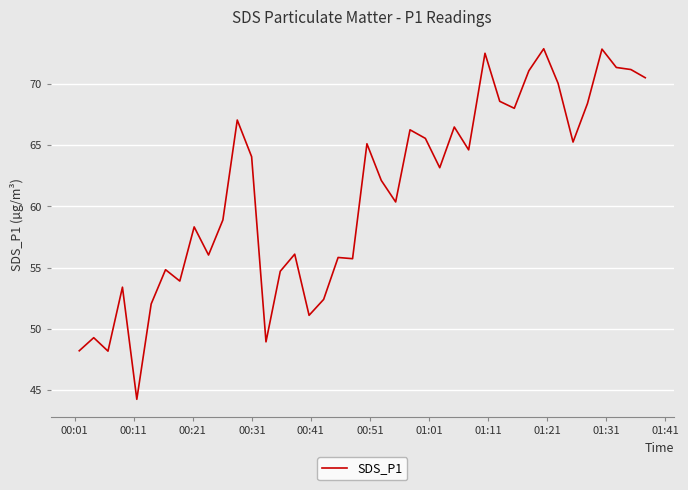

Count the number of data series in this chart.

1